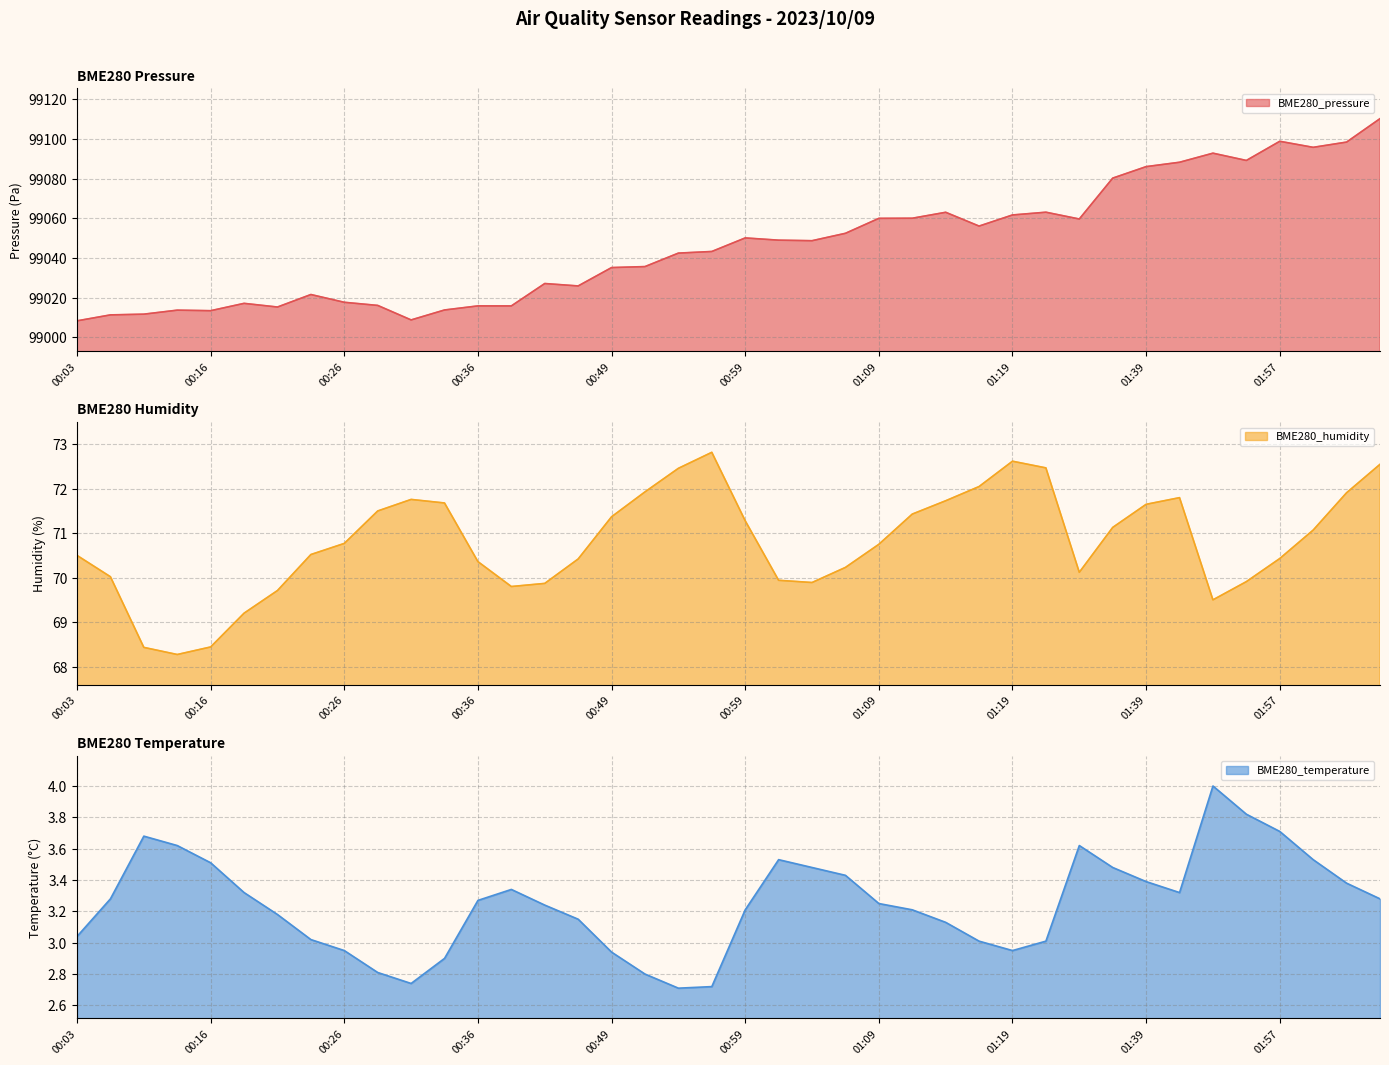

What is the difference between the maximum and minimum values in the BME280_pressure series?

102.0